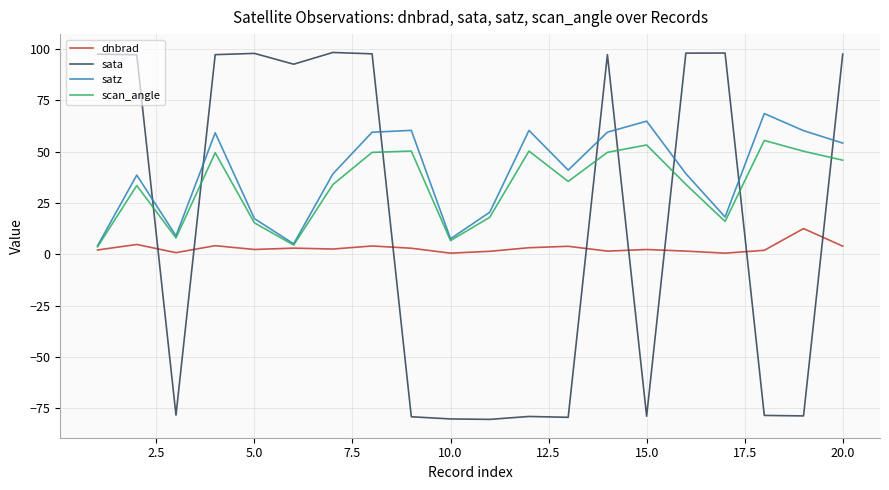

After their last crossing, which series has the higher values: sata or scan_angle?

sata